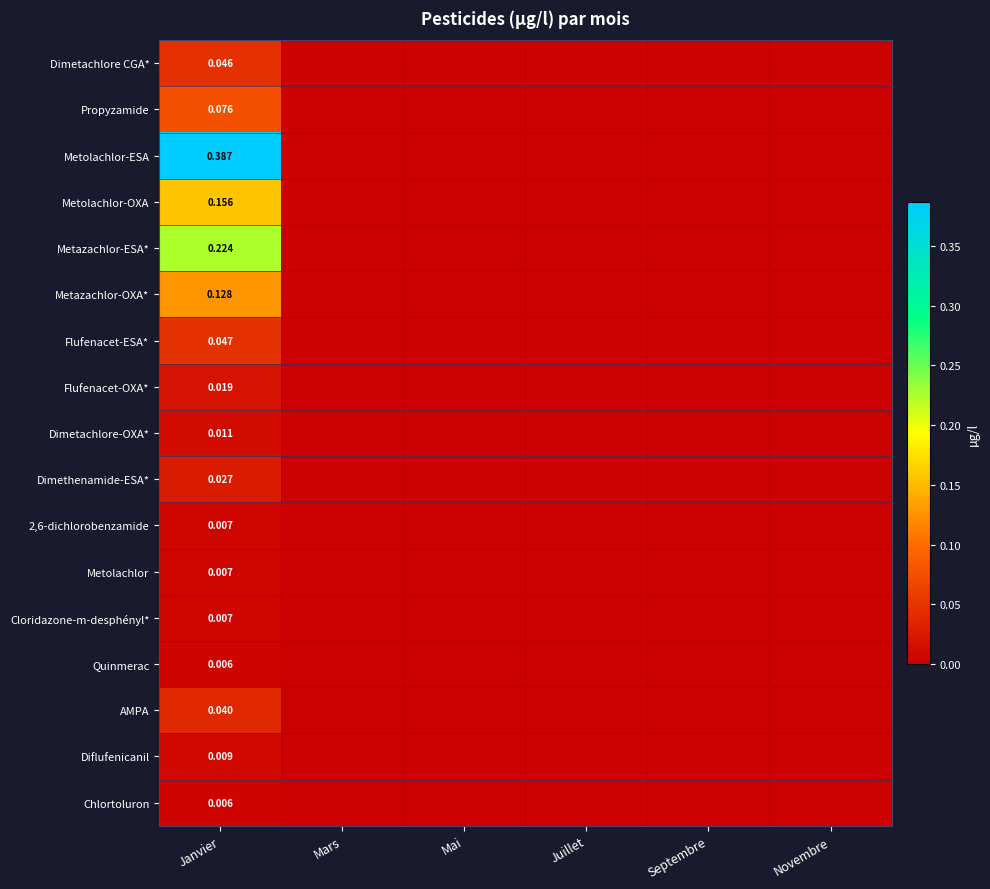

The Metazachlor-ESA* series shows -0.1 at Mai. True or false?

False